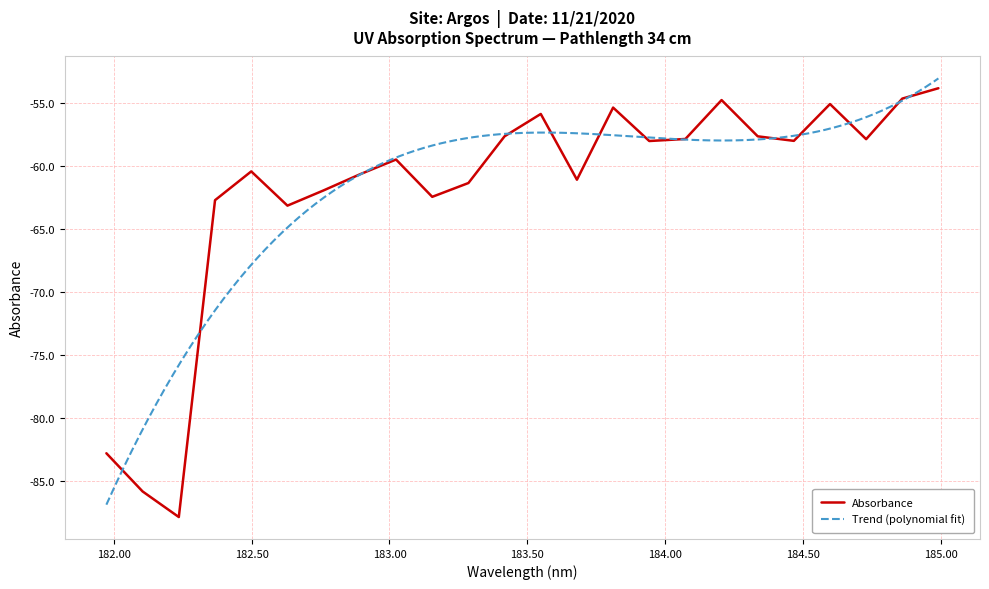

List the labels in order of value, largest first.

184.9911297472, 184.8600909338, 184.2046578328, 184.5979655002, 183.811206745, 183.5488263418, 183.4176122368, 184.3357763242, 184.0735234058, 184.7290361848, 184.46687888, 183.9423730432, 183.0238743082, 182.498667305, 182.8925964608, 183.6800245112, 183.2863821962, 182.7613026778, 183.15513622, 182.3673257152, 182.6299929592, 181.9732053322, 182.1045947288, 182.2359681898